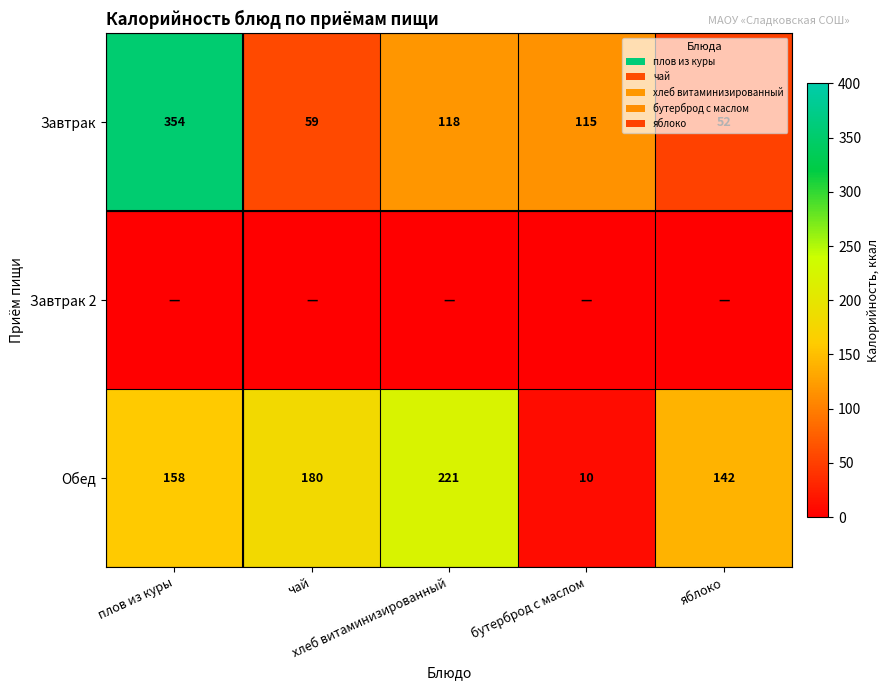

At how many categories does at least one series exceed 31?

5